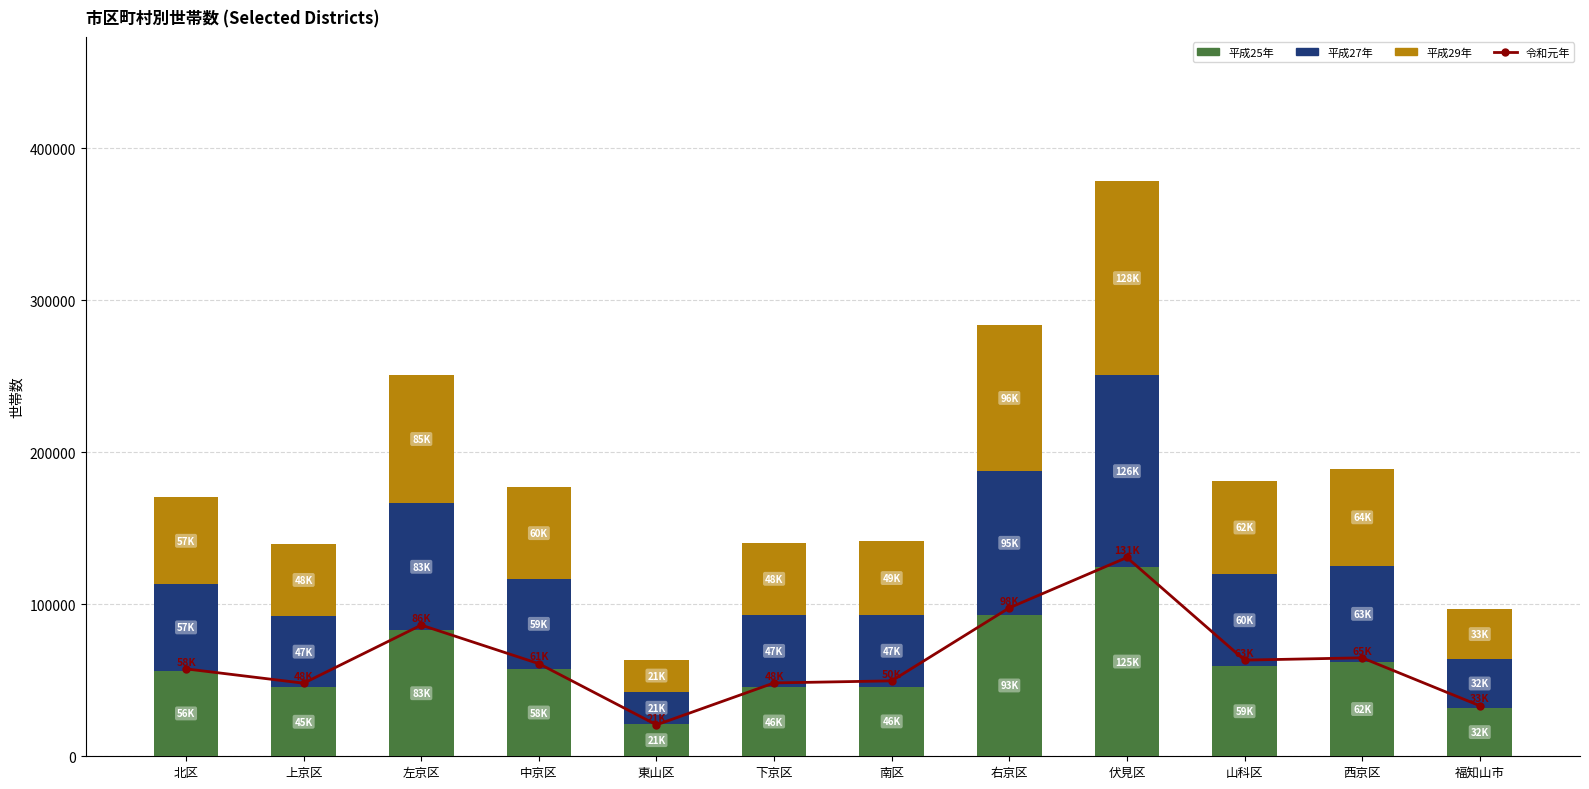

What is the maximum value shown in the chart?

130792